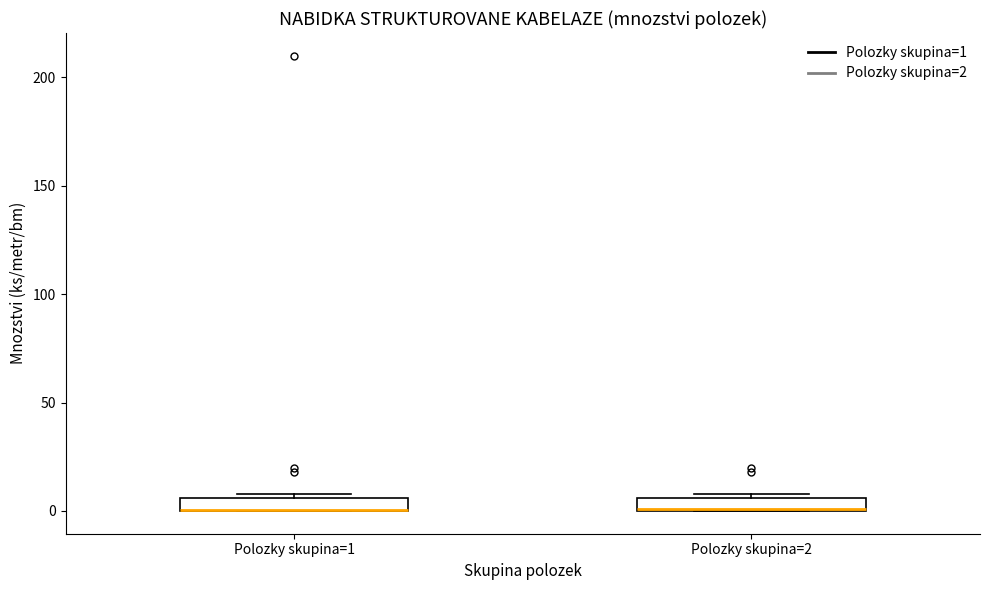

Where is the upper edge of the box for Polozky skupina=1 on the y-axis? The values are not printed on the chart, so give them approximately, as read against the axis.

5